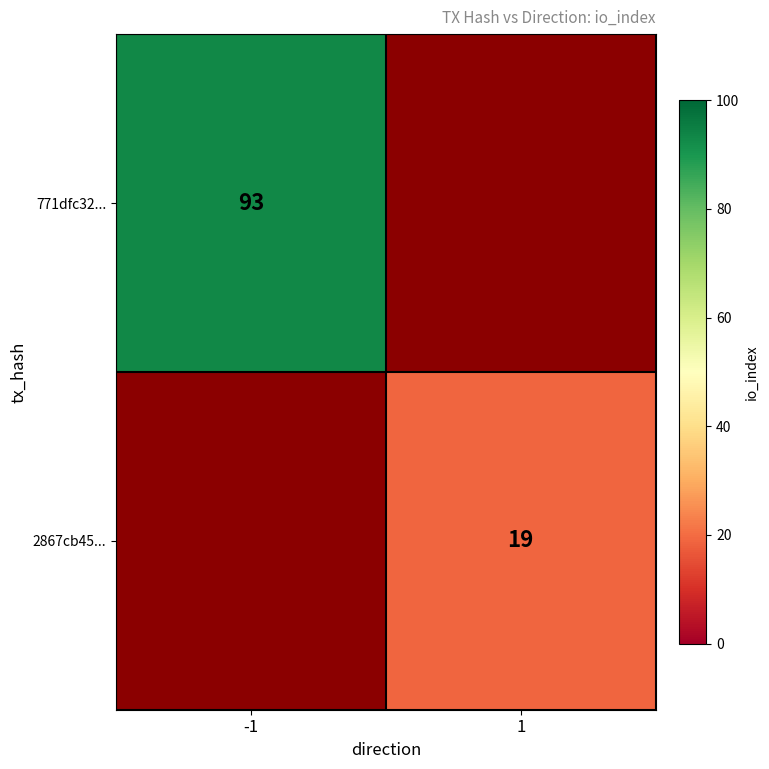

Is the value of 771dfc32... at -1 greater than the value of 2867cb45... at 1?

Yes